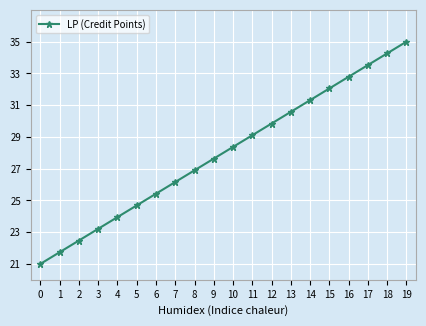

How many values exceed 28?

10